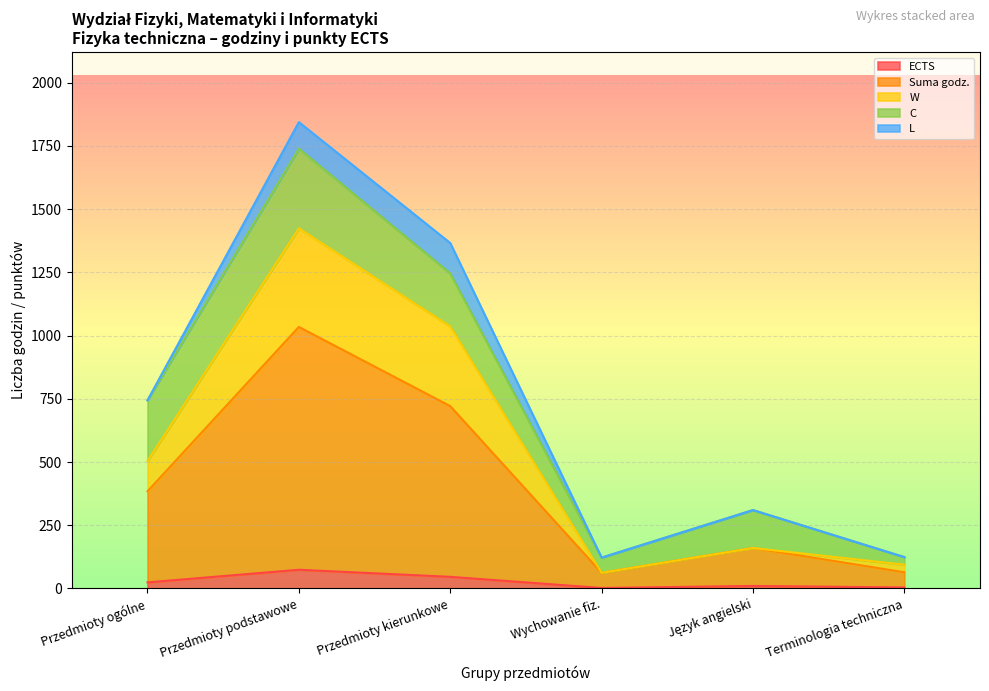

True or false: W and Suma godz. intersect in this chart.

False